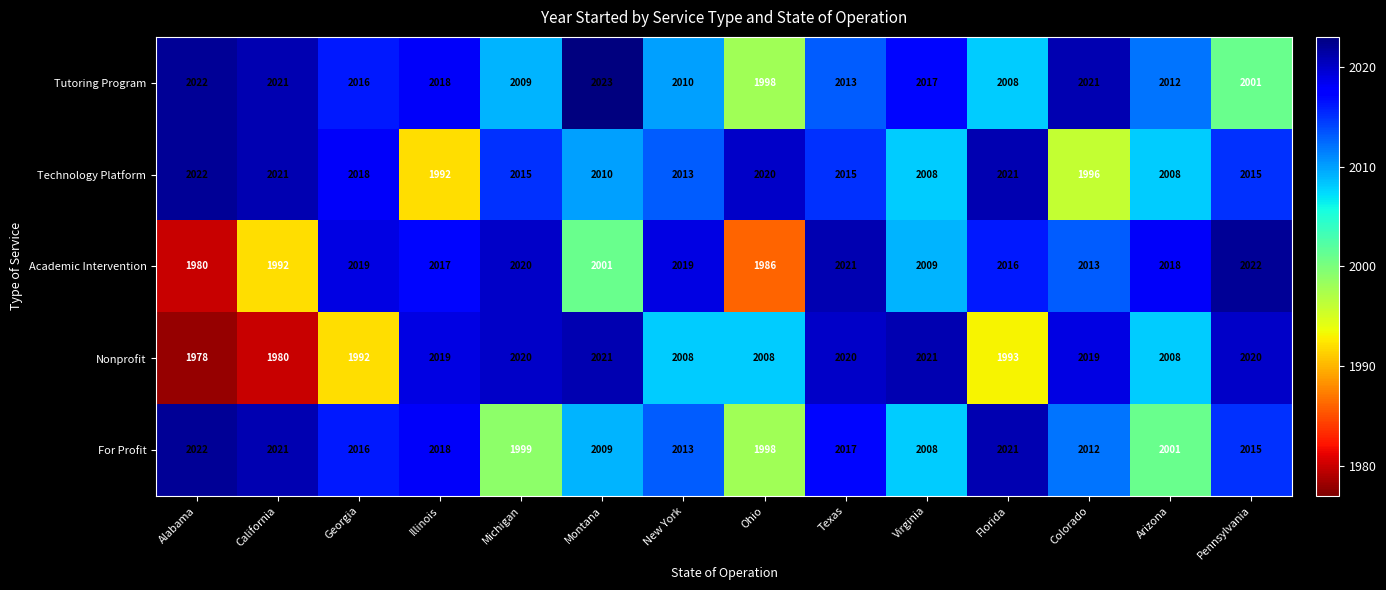

Where does the For Profit series first go above 2015?

Alabama